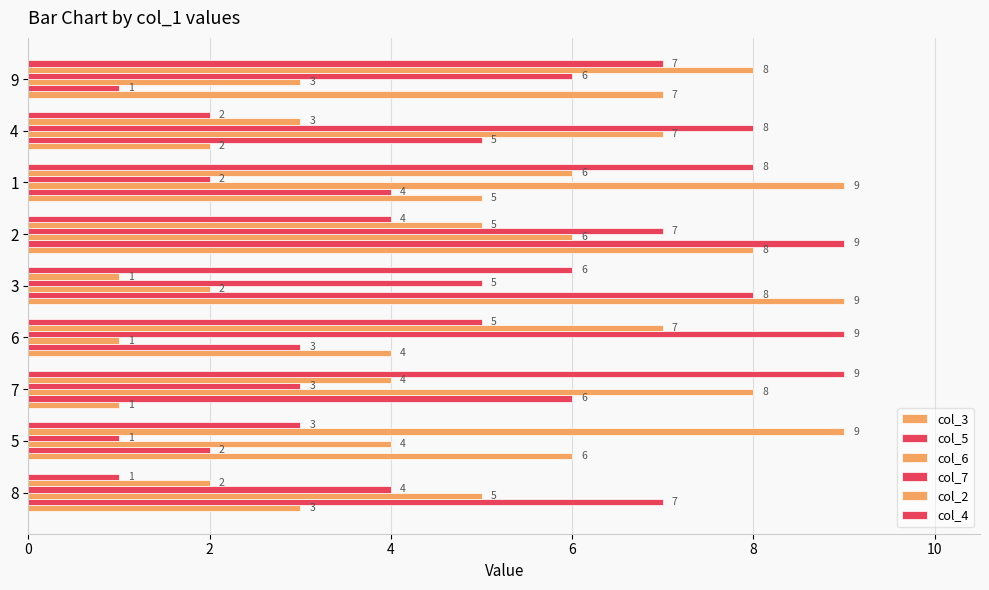

Which series has the largest total across all categories?

col_3